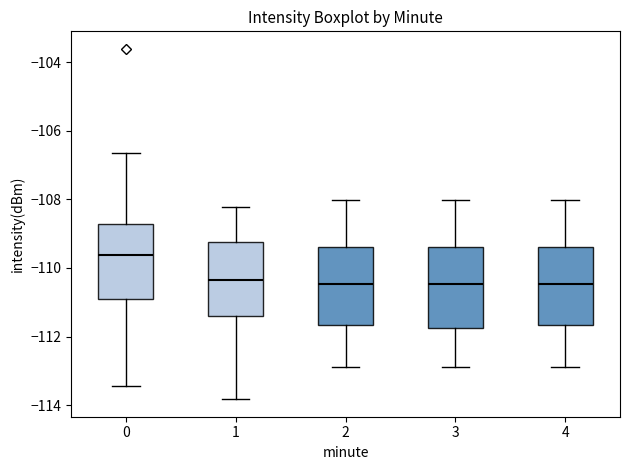

Reading left to right, transcribe this box plot: for each box, give where its median line is, the range the box spans, and where its two whiskers end, as read against the y-axis. The values are not printed on the chart, so give them approximately, as read against the axis.

0: median -109.6, box -111.0 to -108.8, whiskers -113.4 to -106.6
1: median -110.4, box -111.4 to -109.2, whiskers -113.8 to -108.2
2: median -110.4, box -111.6 to -109.4, whiskers -113.0 to -108.0
3: median -110.4, box -111.8 to -109.4, whiskers -113.0 to -108.0
4: median -110.4, box -111.6 to -109.4, whiskers -113.0 to -108.0